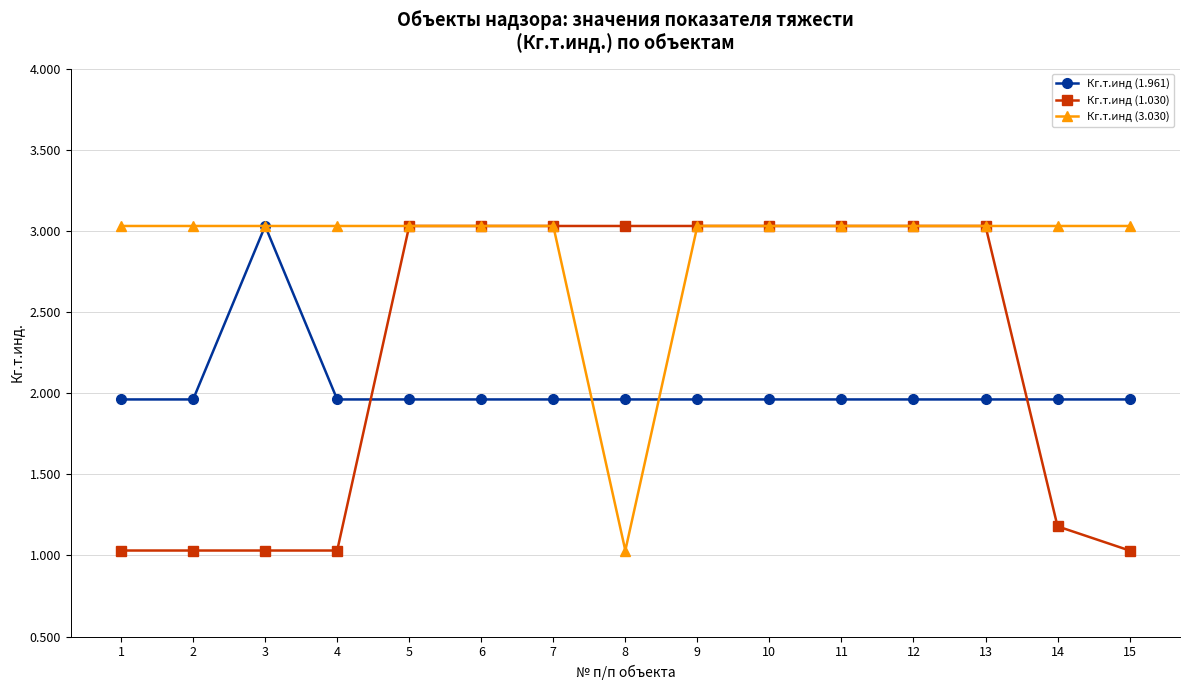

What is the maximum value for Кг.т.инд (3.030)?

3.0